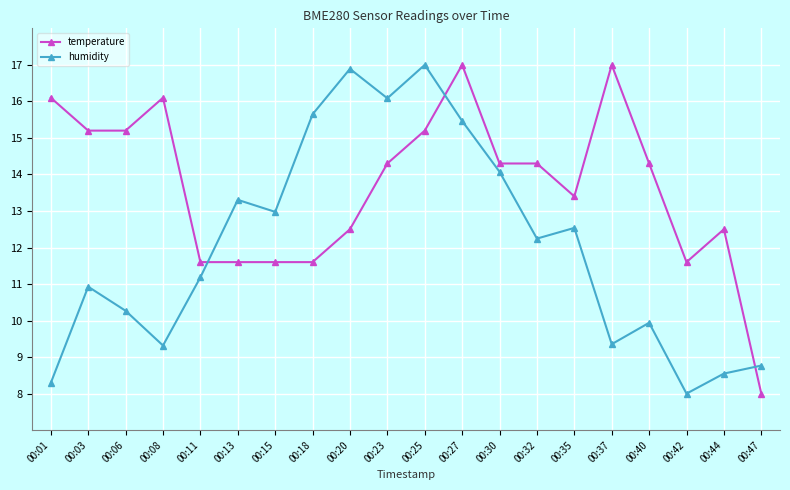

At which category is the sum across all series the highest?

00:27